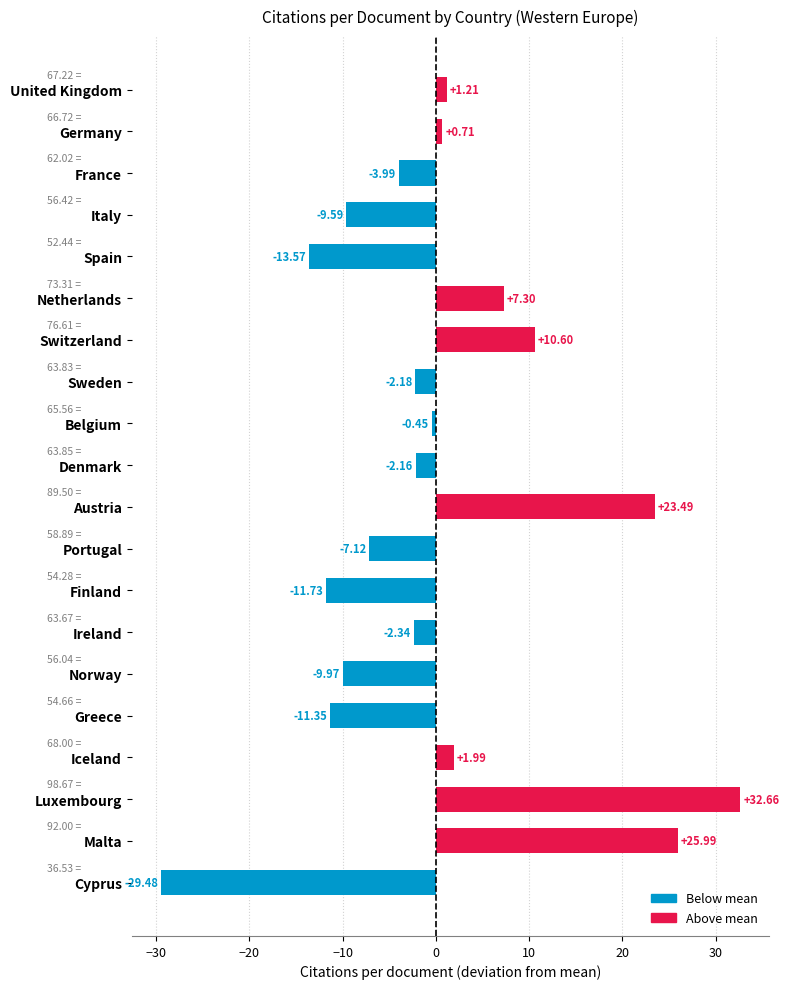

Are the bars grouped side by side (vs. stacked)?

No